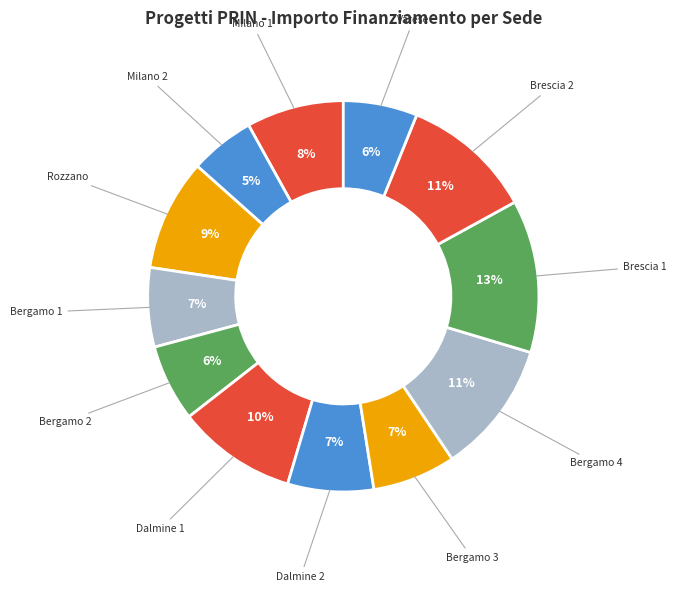

To the nearest percent, what is the average slice percentage?

8%